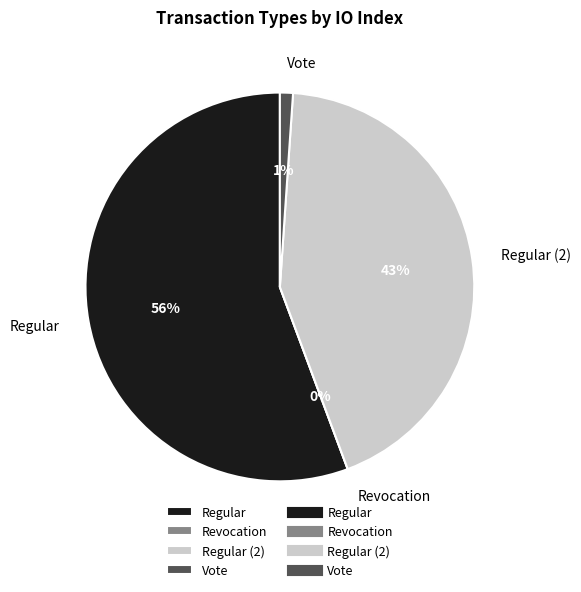

Which slice represents more than half of the pie?

Regular